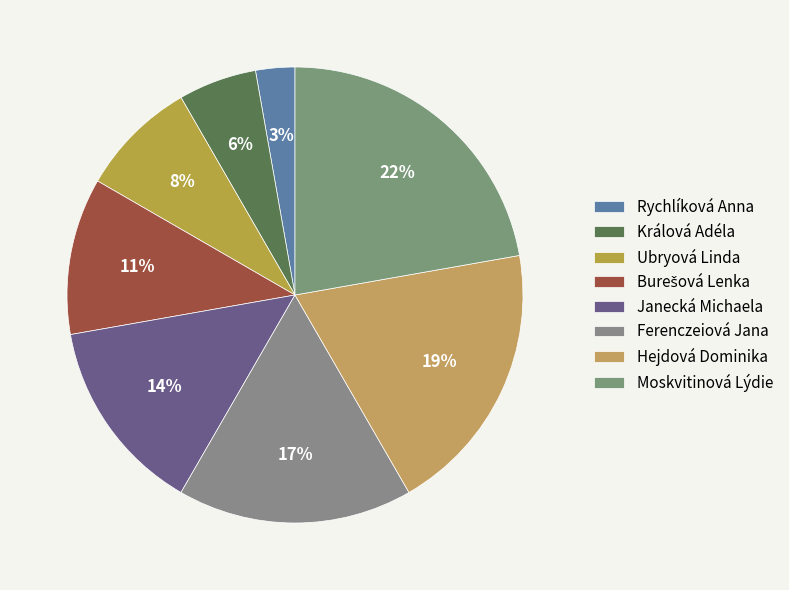

How many segments does this pie chart have?

8